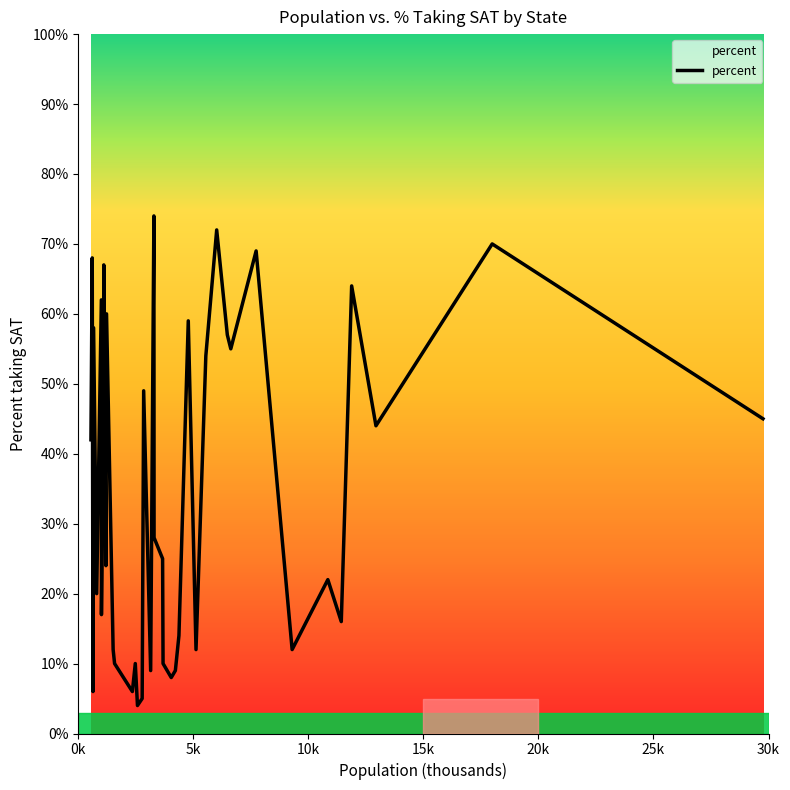

What is the smallest value displayed?

4